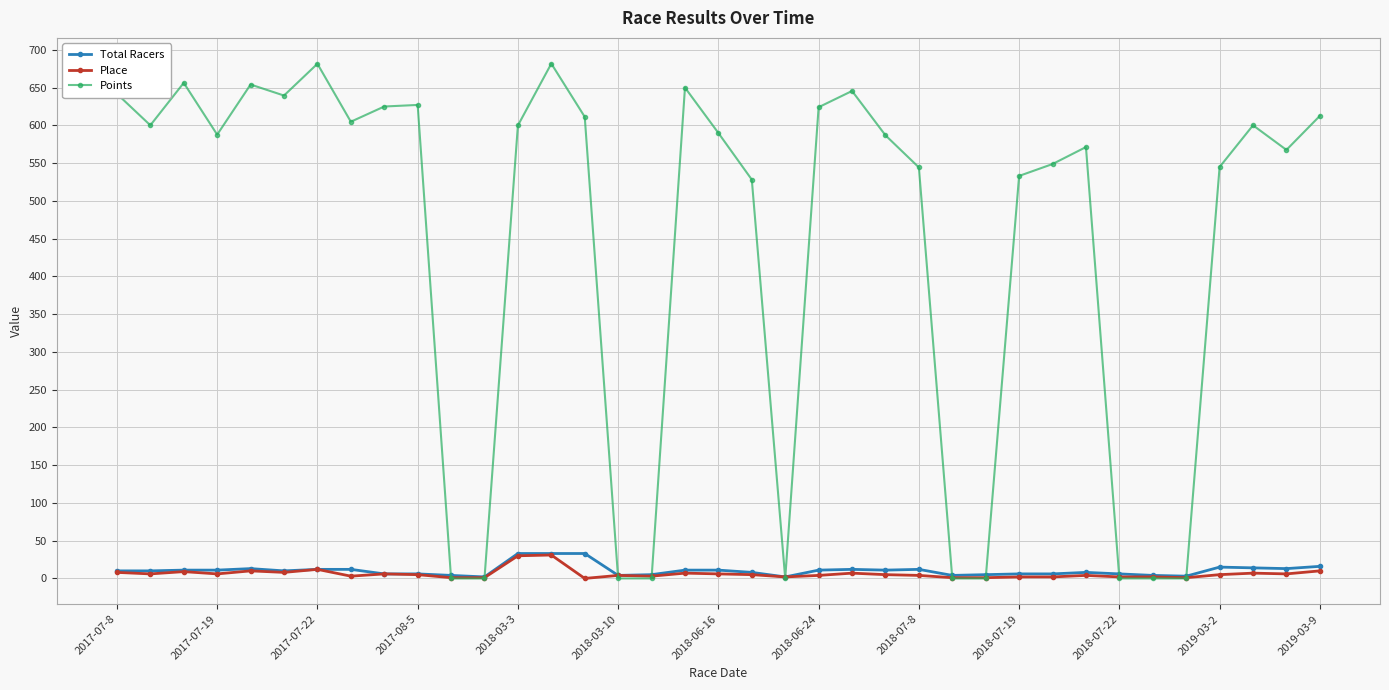

What is the highest value of the Total Racers series?

33.0